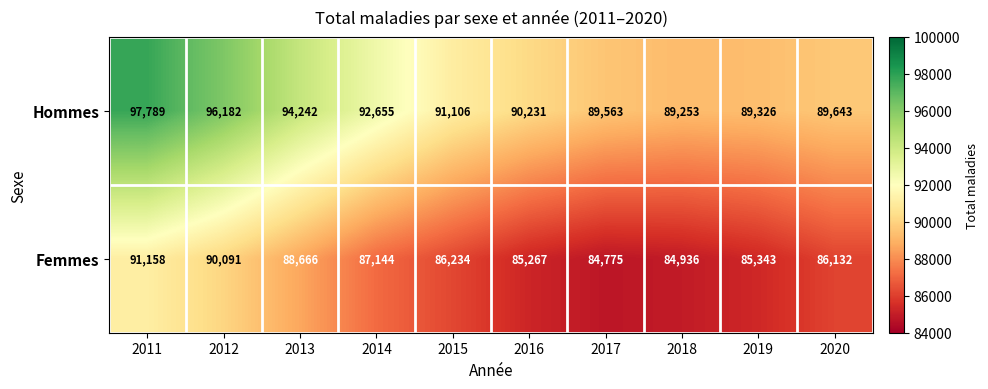

What is the difference between the highest and lowest values at 2015?

4872